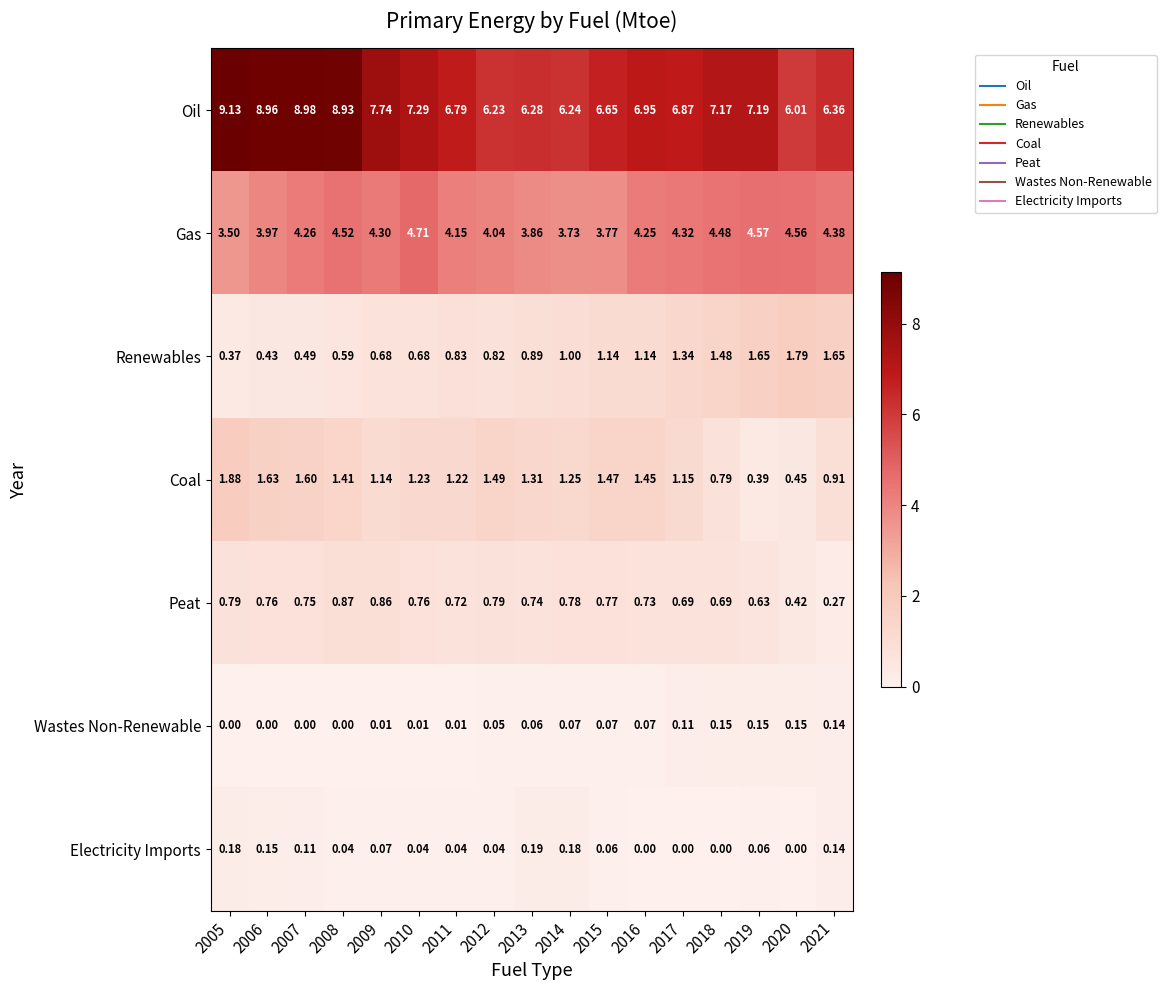

Rank the series at 2011 from highest to lowest value.

Oil, Gas, Coal, Renewables, Peat, Electricity Imports, Wastes Non-Renewable